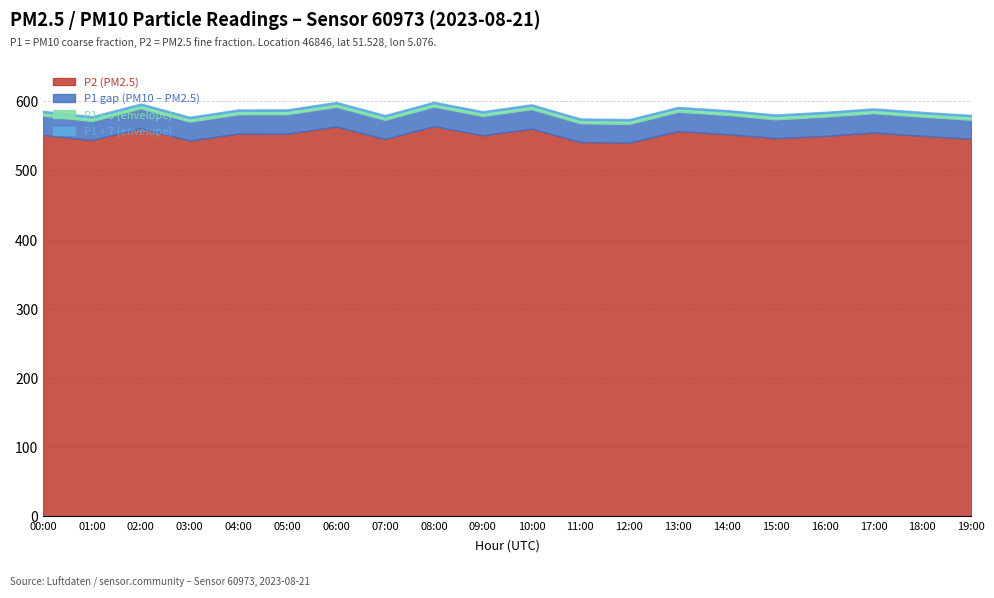

The value of P2 (PM2.5) at 07:00 is 545.2. True or false?

True